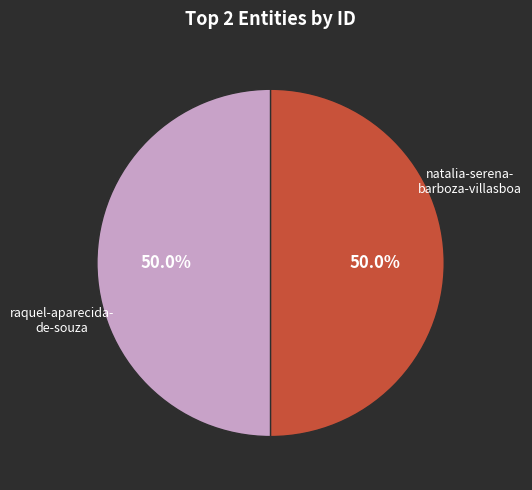

Count the number of slices in the pie.

2